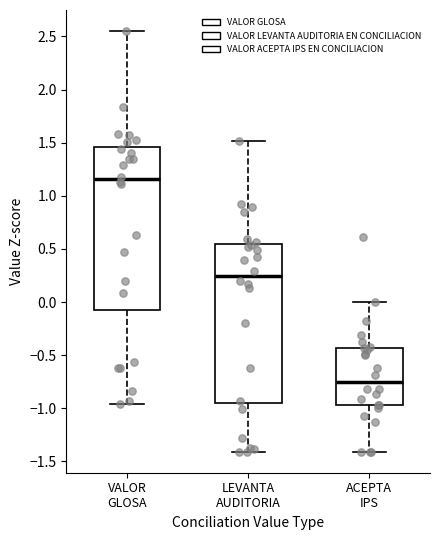

Reading left to right, read every box against the y-axis: the position of its median line, the range the box covers, and the ends of its whiskers. The values are not printed on the chart, so give them approximately, as read against the axis.

VALOR GLOSA: median 1.15, box -0.10 to 1.45, whiskers -0.95 to 2.55
LEVANTA AUDITORIA: median 0.25, box -0.95 to 0.55, whiskers -1.40 to 1.50
ACEPTA IPS: median -0.75, box -0.95 to -0.45, whiskers -1.40 to 0.00